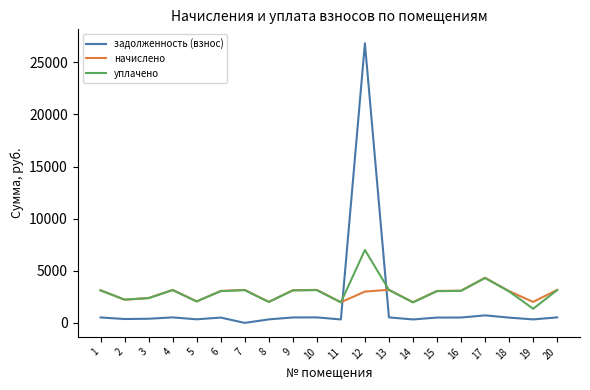

Rank the series by their maximum value, from highest to lowest.

задолженность (взнос), уплачено, начислено